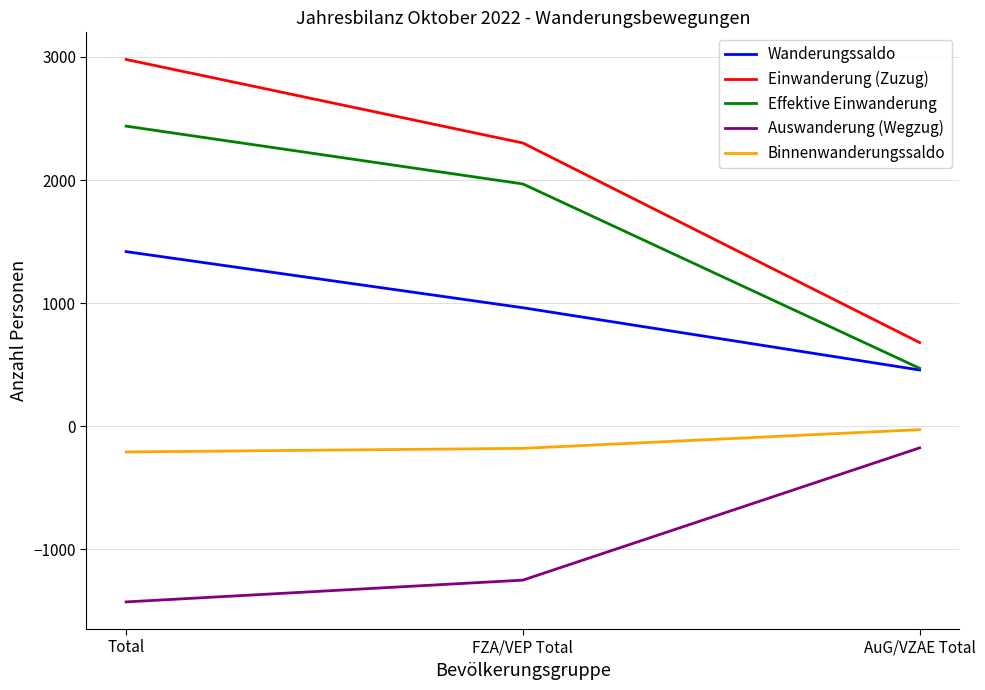

List the series in order of their peak value, highest first.

Einwanderung (Zuzug), Effektive Einwanderung, Wanderungssaldo, Binnenwanderungssaldo, Auswanderung (Wegzug)